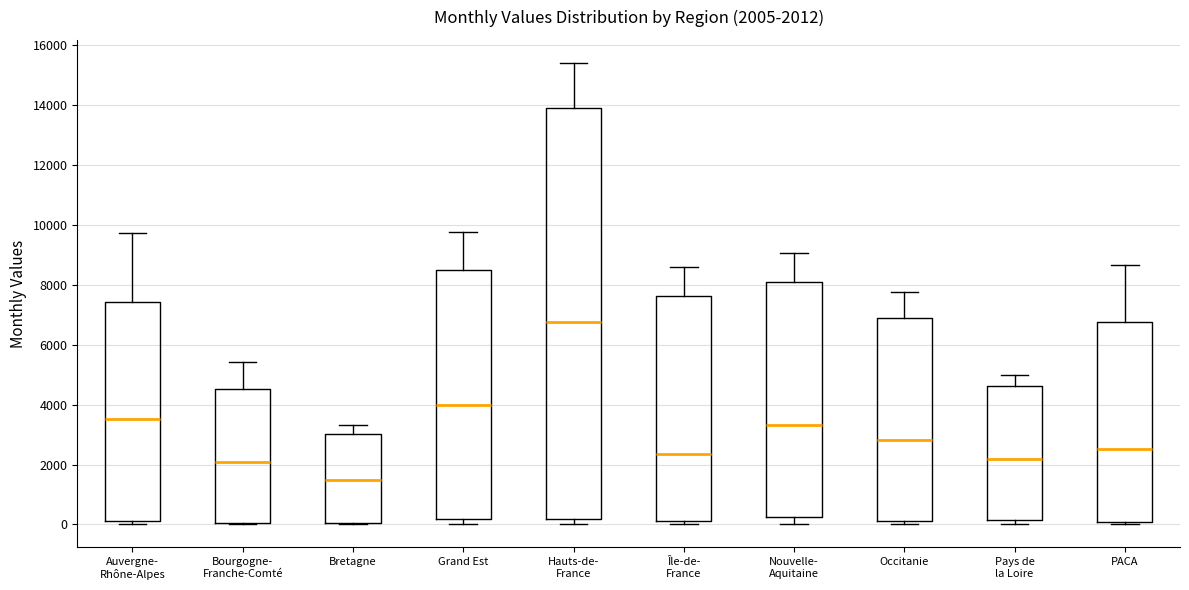

Comparing the boxes themselves (not the whiskers), which one is the tallest?

Hauts-de- France